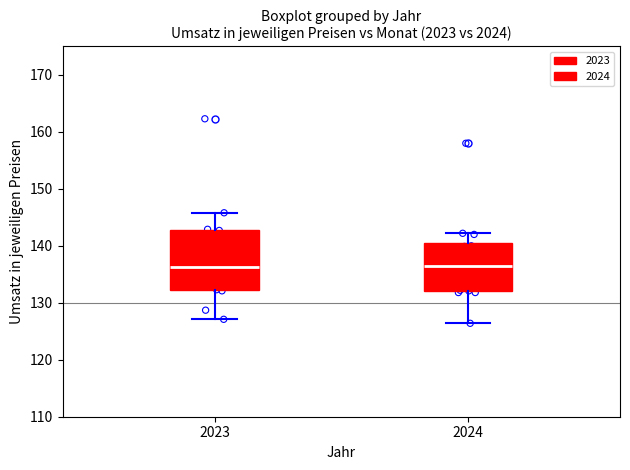

Where is the lower edge of the box at x = 2023 on the y-axis? The values are not printed on the chart, so give them approximately, as read against the axis.

132